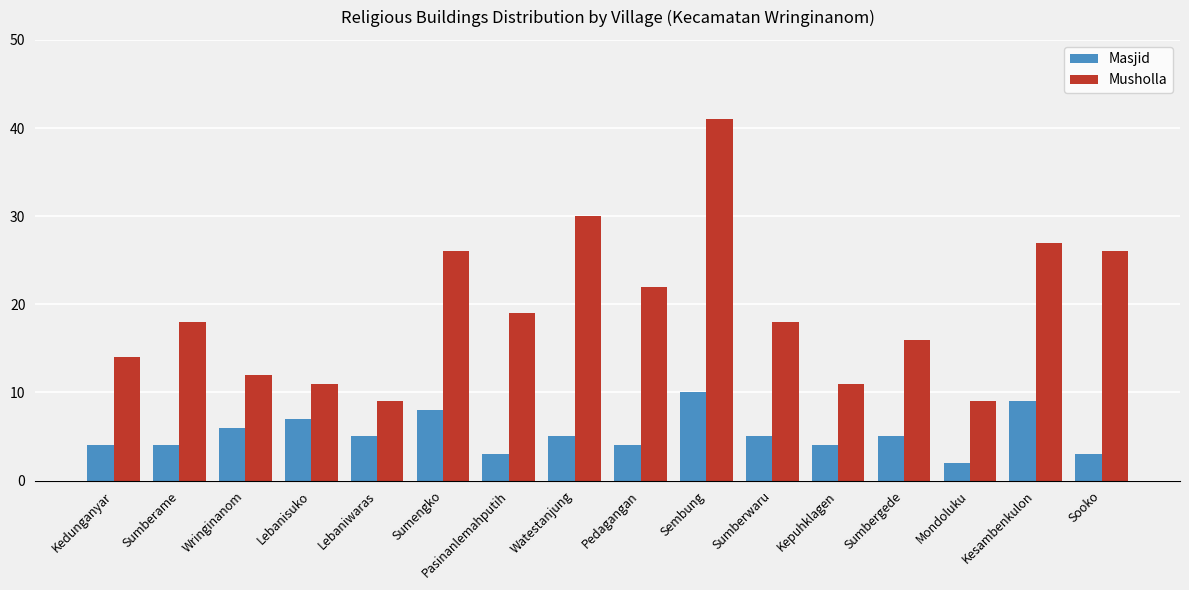

What is the value of the Masjid bar at the 15th from the left?

9